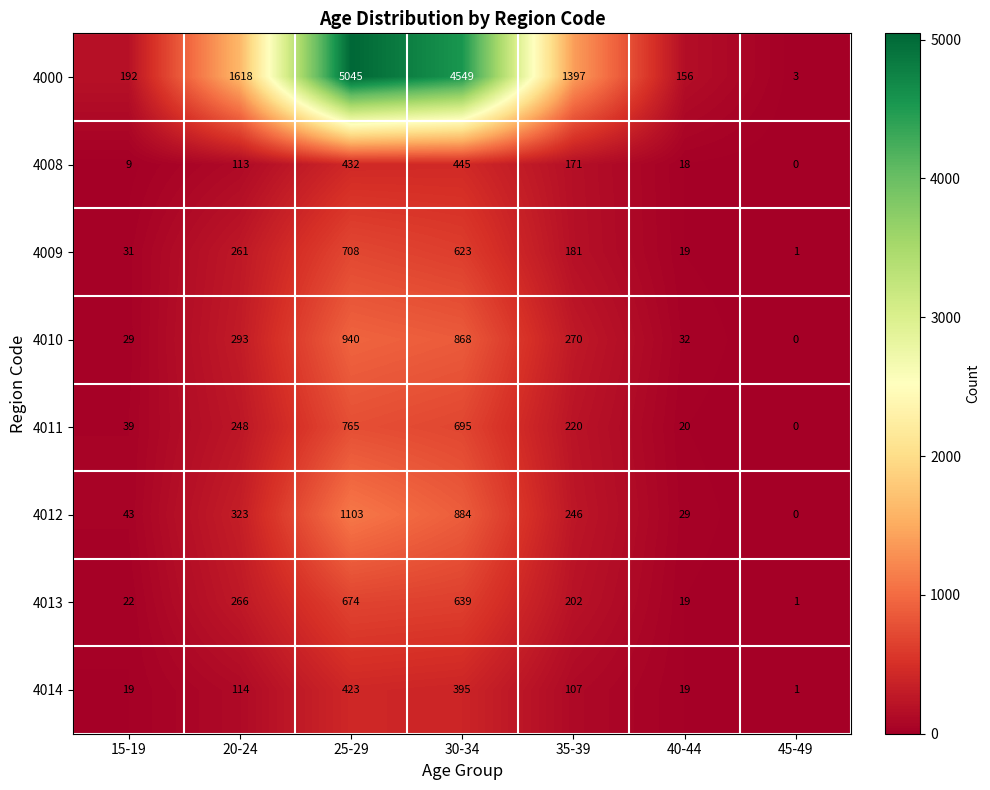

What is the highest value of the 4013 series?

674